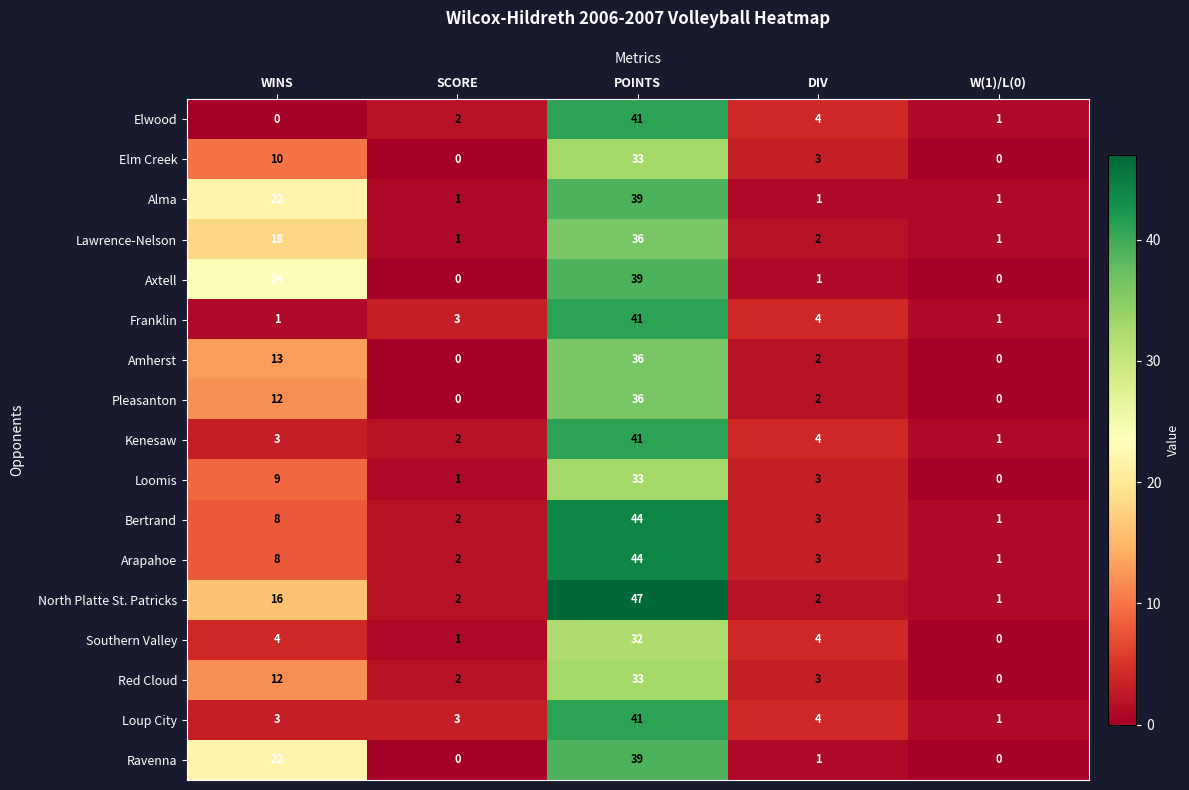

What is the maximum value shown in the chart?

47